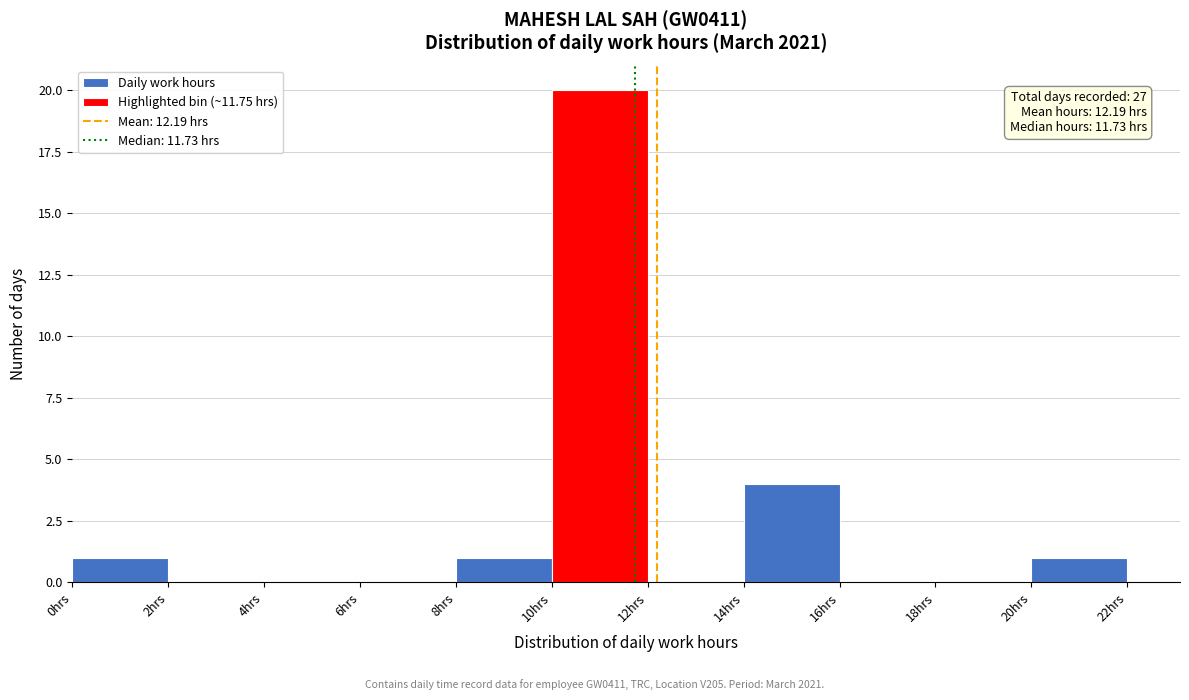

Which range on the x-axis has the tallest bar?

10 to 12